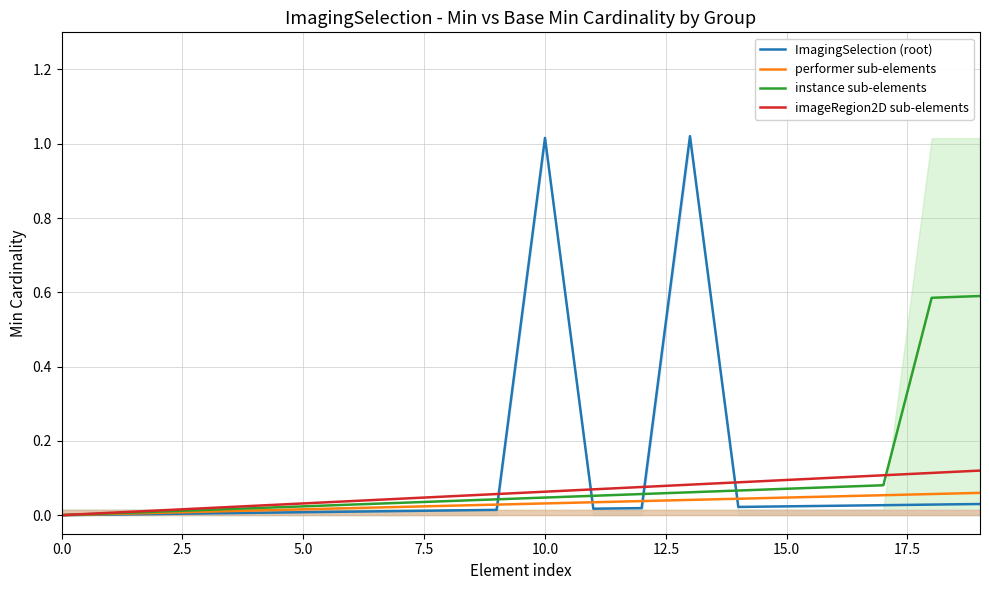

List the series in order of their peak value, highest first.

ImagingSelection (root), instance sub-elements, imageRegion2D sub-elements, performer sub-elements